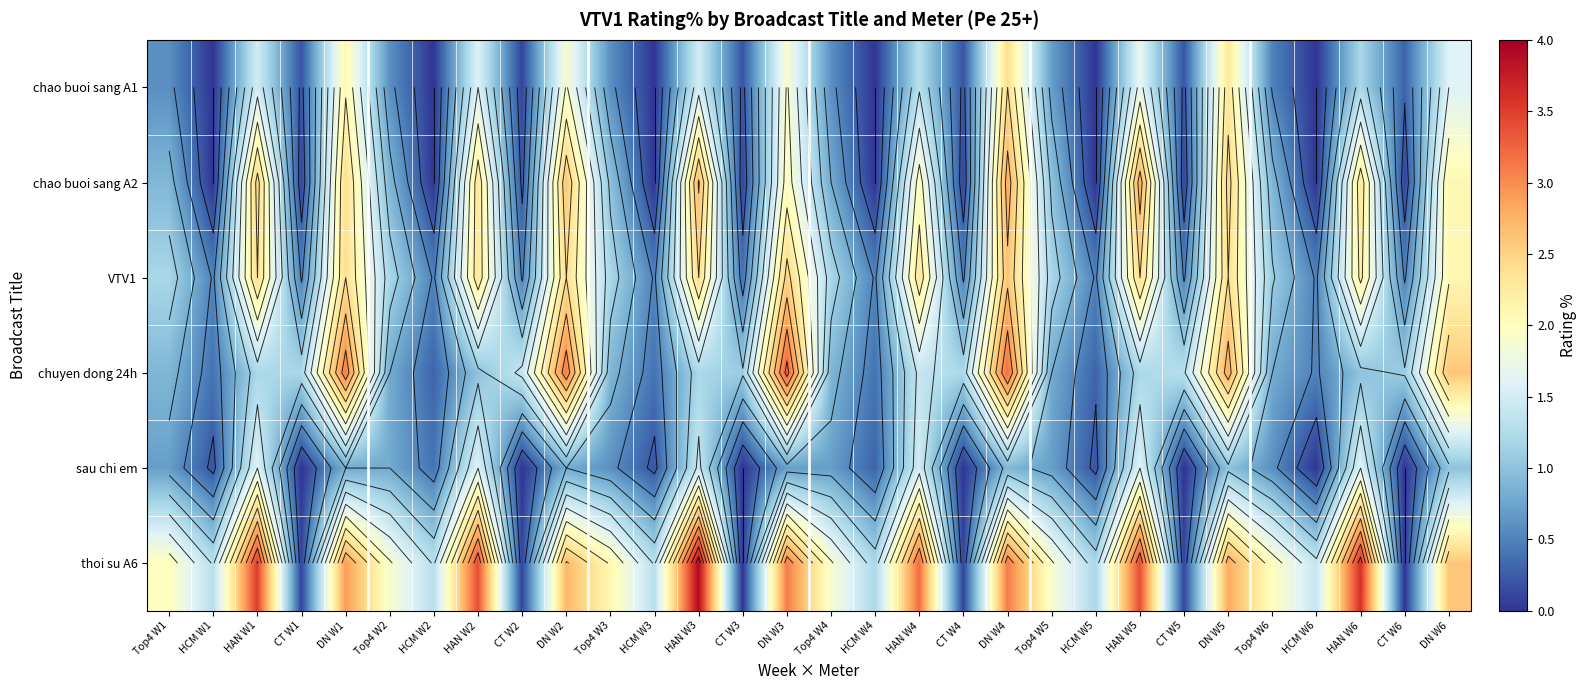

Which series has the largest total across all categories?

thoi su A6